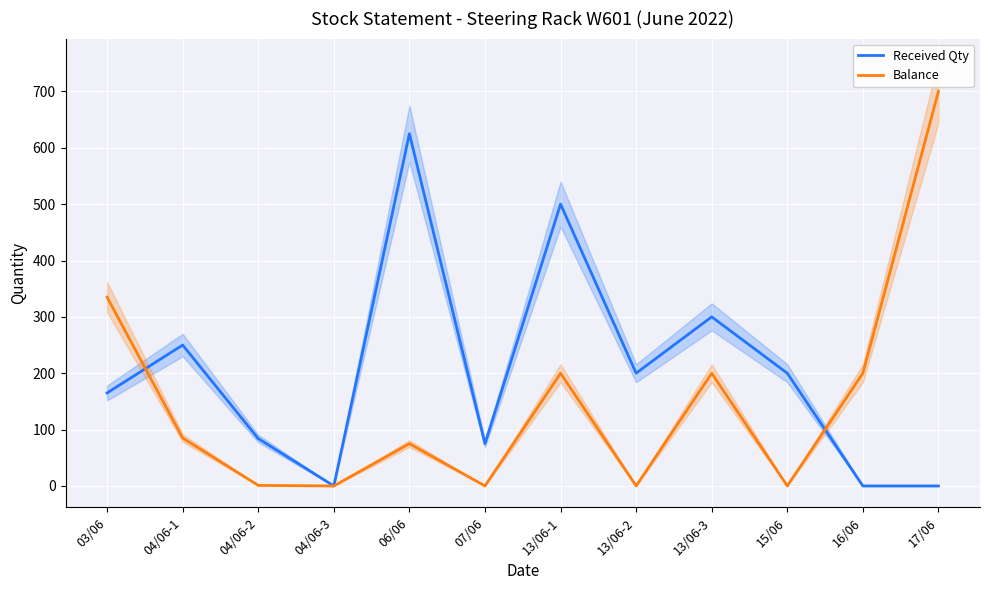

Reading left to right, transcribe all the data shown in this chart.

Received Qty: 03/06=165	04/06-1=250	04/06-2=84	04/06-3=0	06/06=625	07/06=75	13/06-1=500	13/06-2=200	13/06-3=300	15/06=200	16/06=0	17/06=0
Balance: 03/06=335	04/06-1=85	04/06-2=1	04/06-3=0	06/06=75	07/06=0	13/06-1=200	13/06-2=0	13/06-3=200	15/06=0	16/06=200	17/06=700